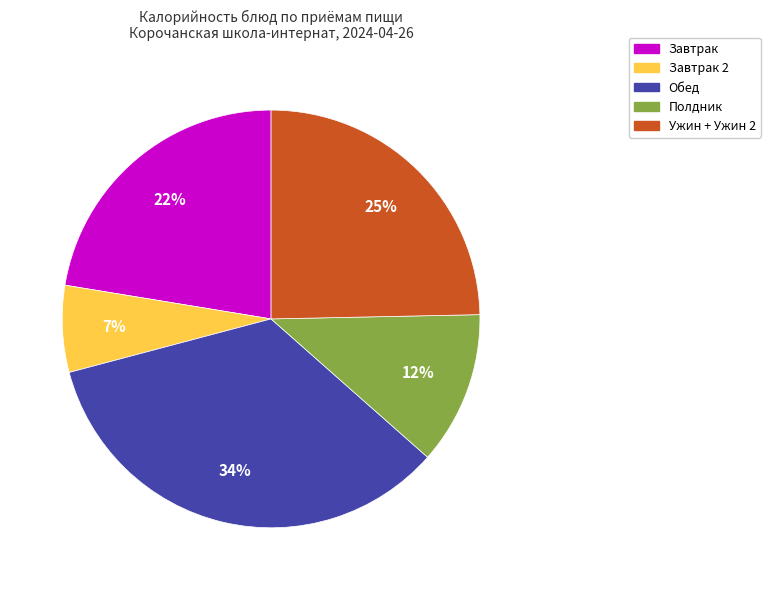

Is there a majority slice in this chart?

No